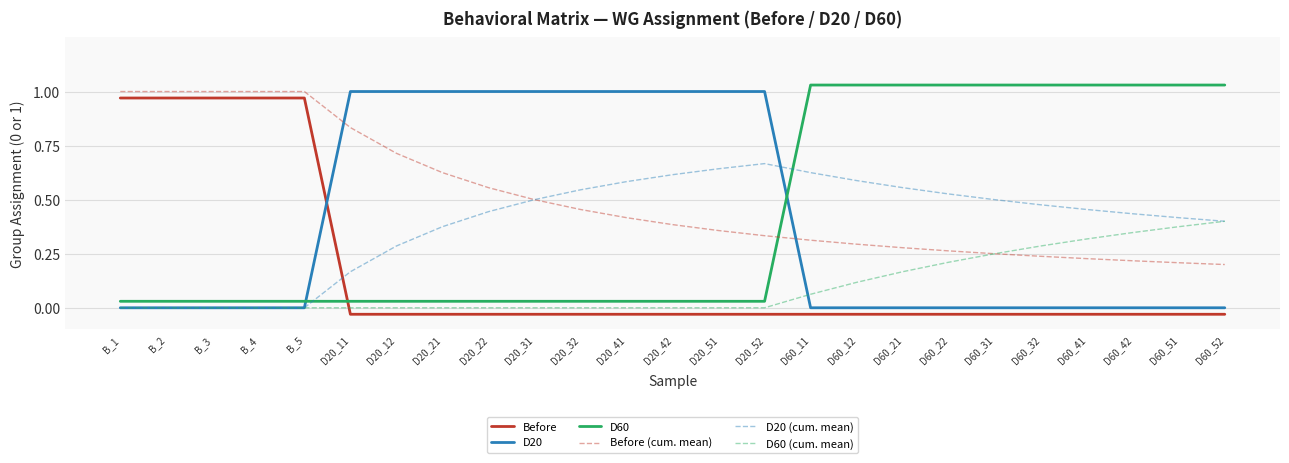

Is the value of Before at B_2 greater than the value of Before (cum. mean) at D20_12?

Yes